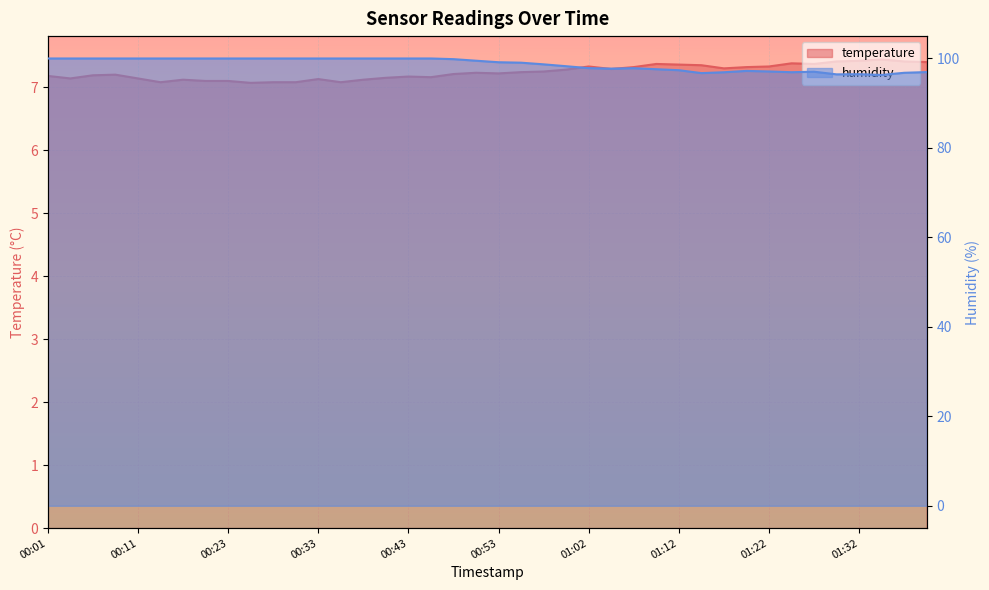

Where is the first local maximum for temperature?

00:08